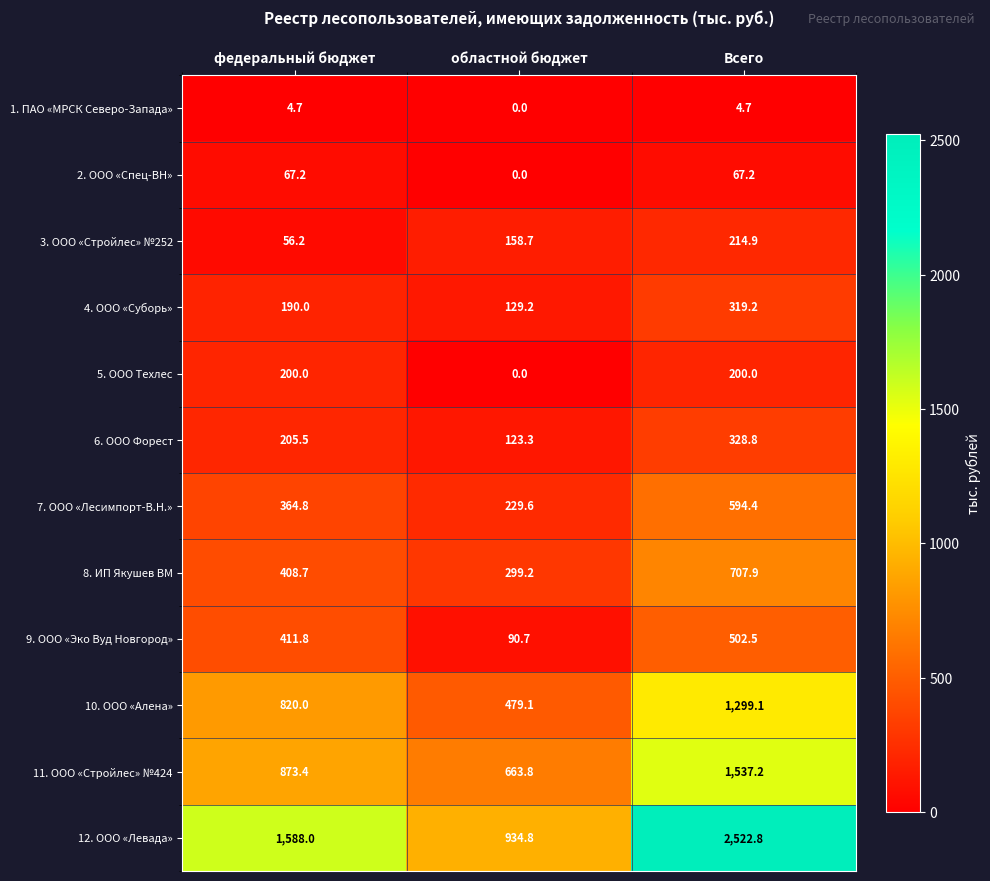

The 9. ООО «Эко Вуд Новгород» series shows 90.7 at областной бюджет. True or false?

True